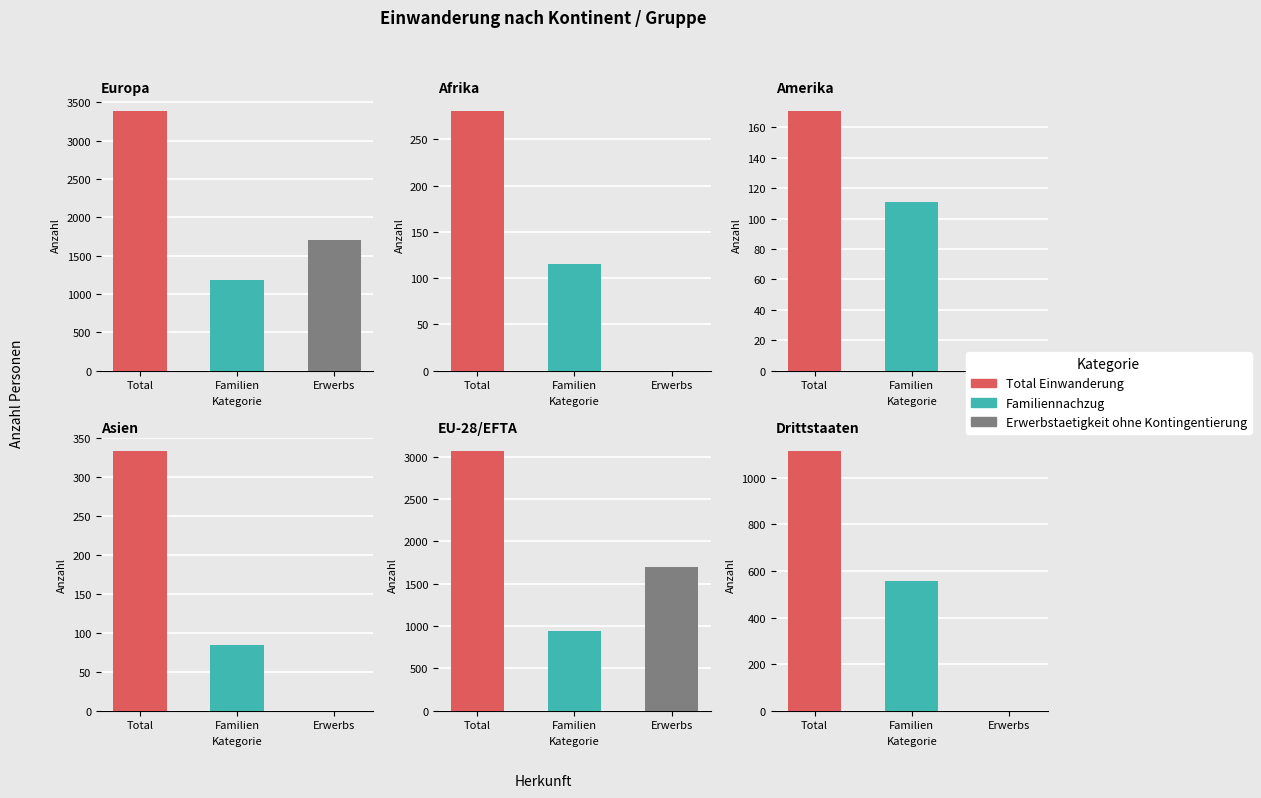

Which category has the highest value in the Total Einwanderung series?

Europa